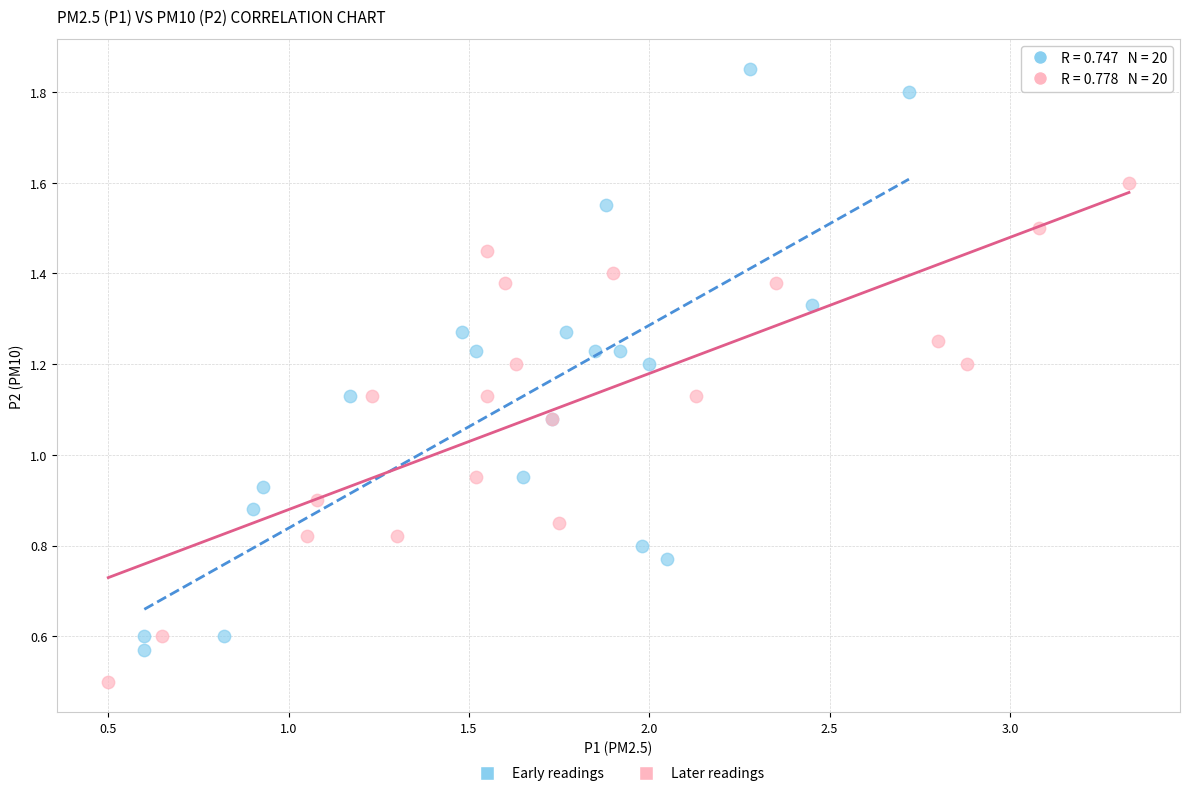

Which series has the widest spread of Y values?

Early readings